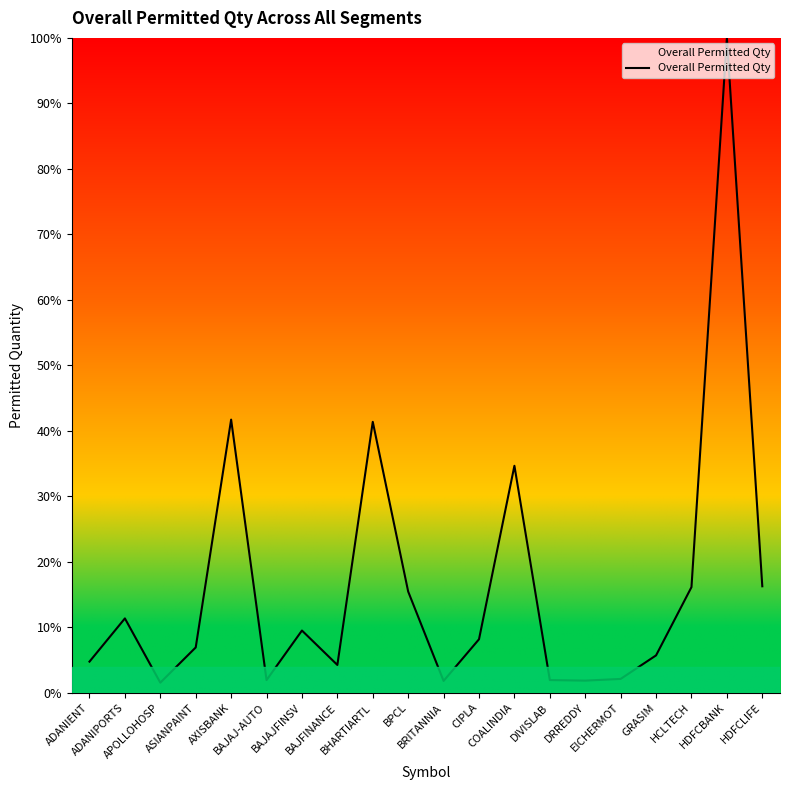

What is the difference between the second highest and second lowest values?

39.9